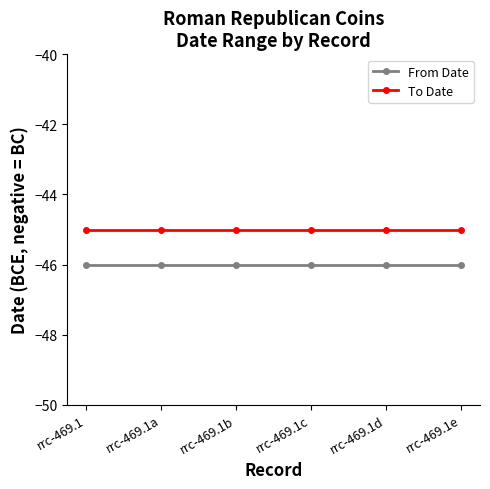

Does the chart have visible grid lines?

No